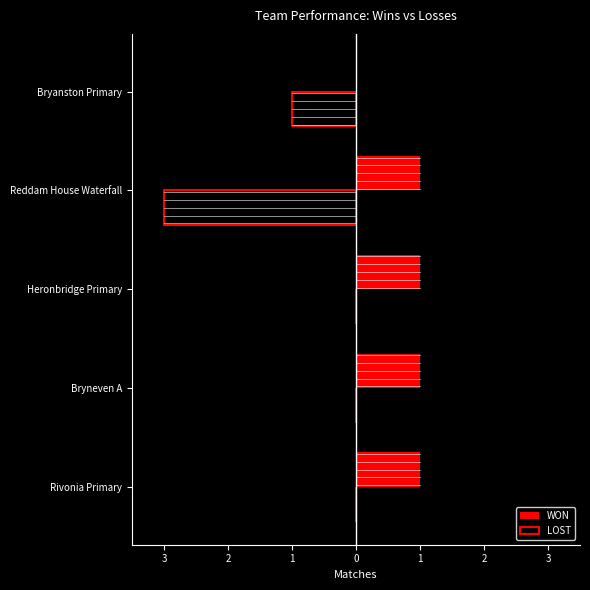

Reading right to left, extract all data points from this chart.

WON: 0	1	1	1	1
LOST: -1	-3	0	0	0